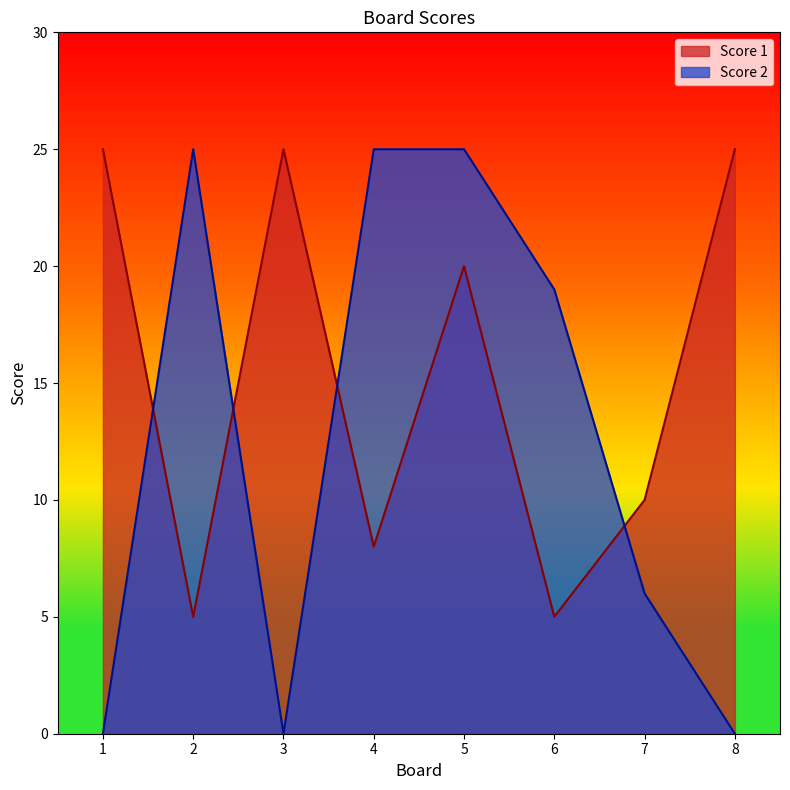

After their last crossing, which series has the higher values: Score 1 or Score 2?

Score 1